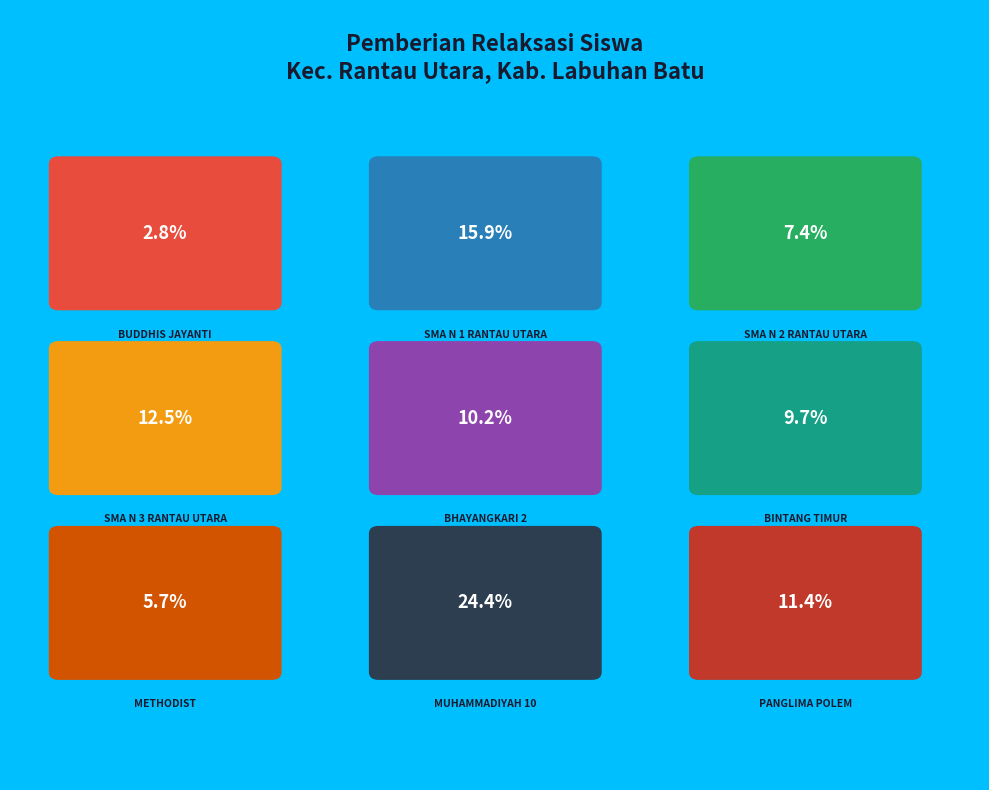

Count the number of slices in the pie.

9